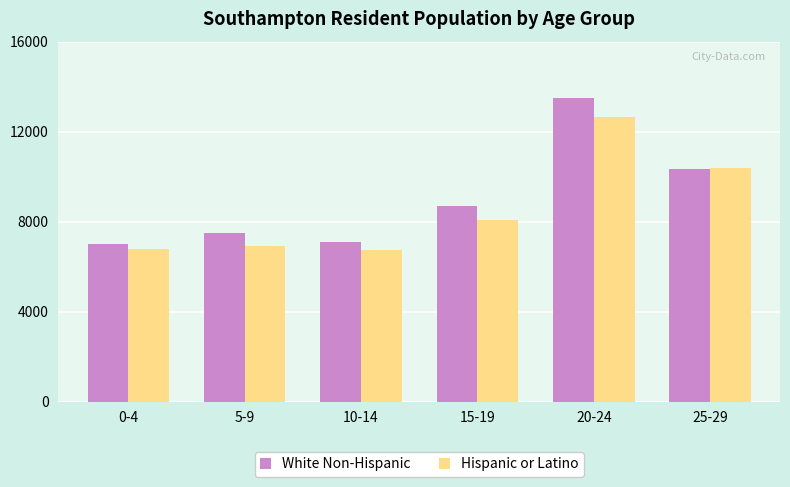

True or false: White Non-Hispanic has a value of 12341 at 10-14.

False